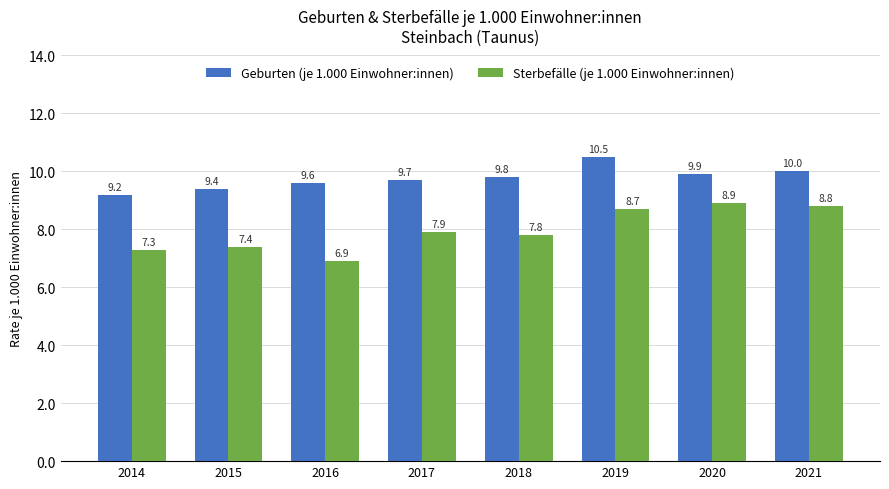

The Sterbefälle (je 1.000 Einwohner:innen) series shows 13.0 at 2020. True or false?

False